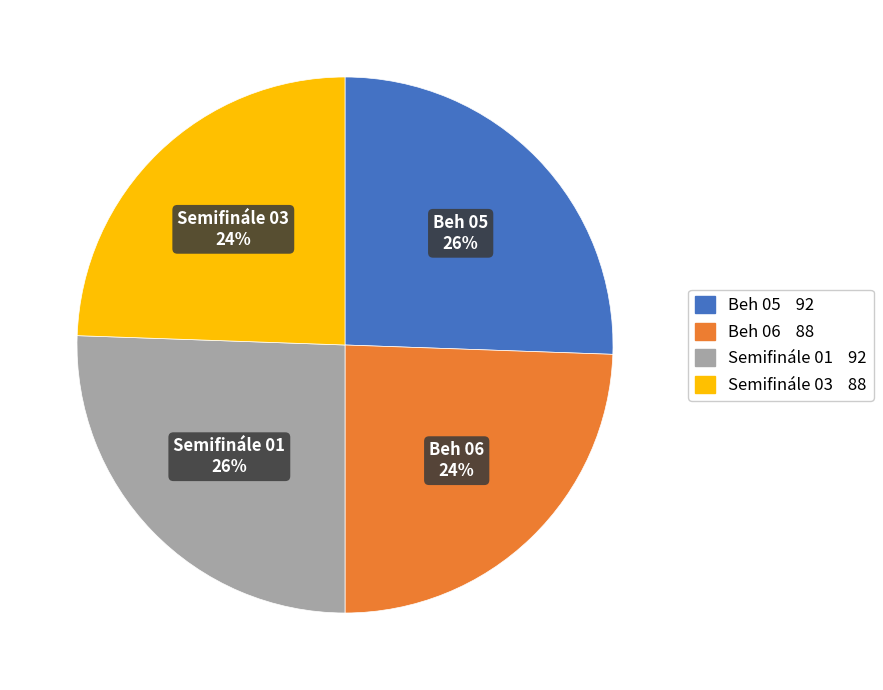

Between Beh 06 and Semifinále 01, which is larger?

Semifinále 01